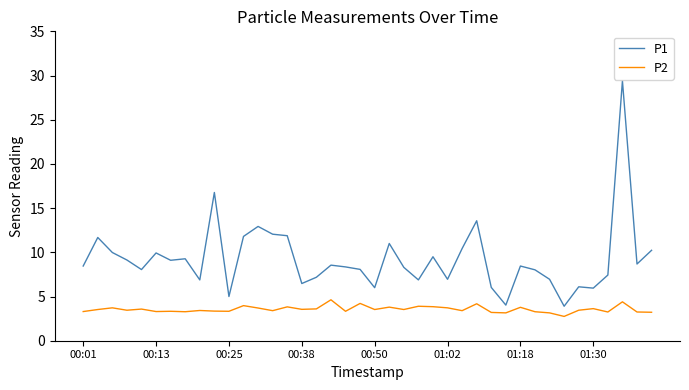

Which series has the widest spread of values?

P1